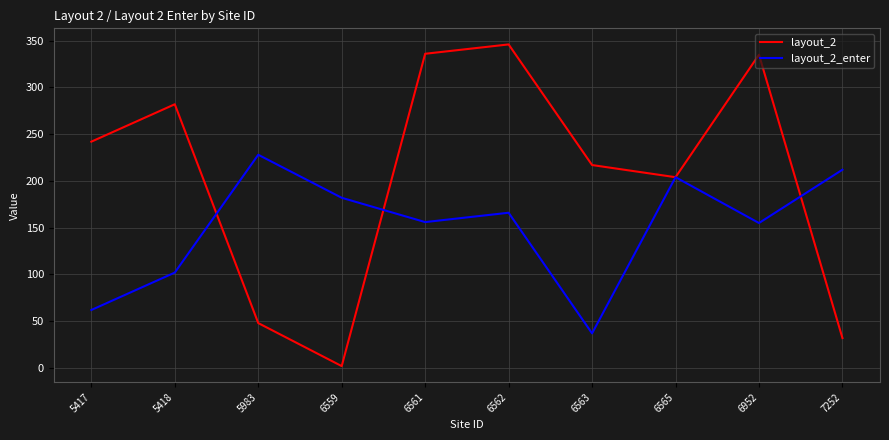

Which label corresponds to the smallest value in the chart?

6559